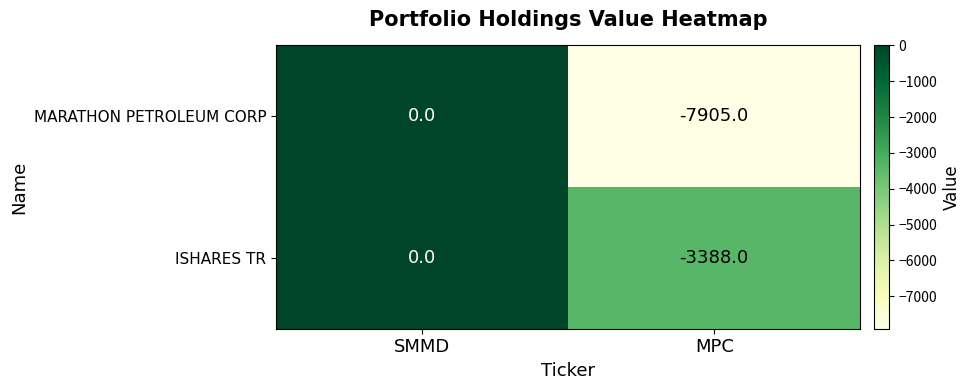

Reading left to right, extract all data points from this chart.

MARATHON PETROLEUM CORP: SMMD=0	MPC=-7905
ISHARES TR: SMMD=0	MPC=-3388